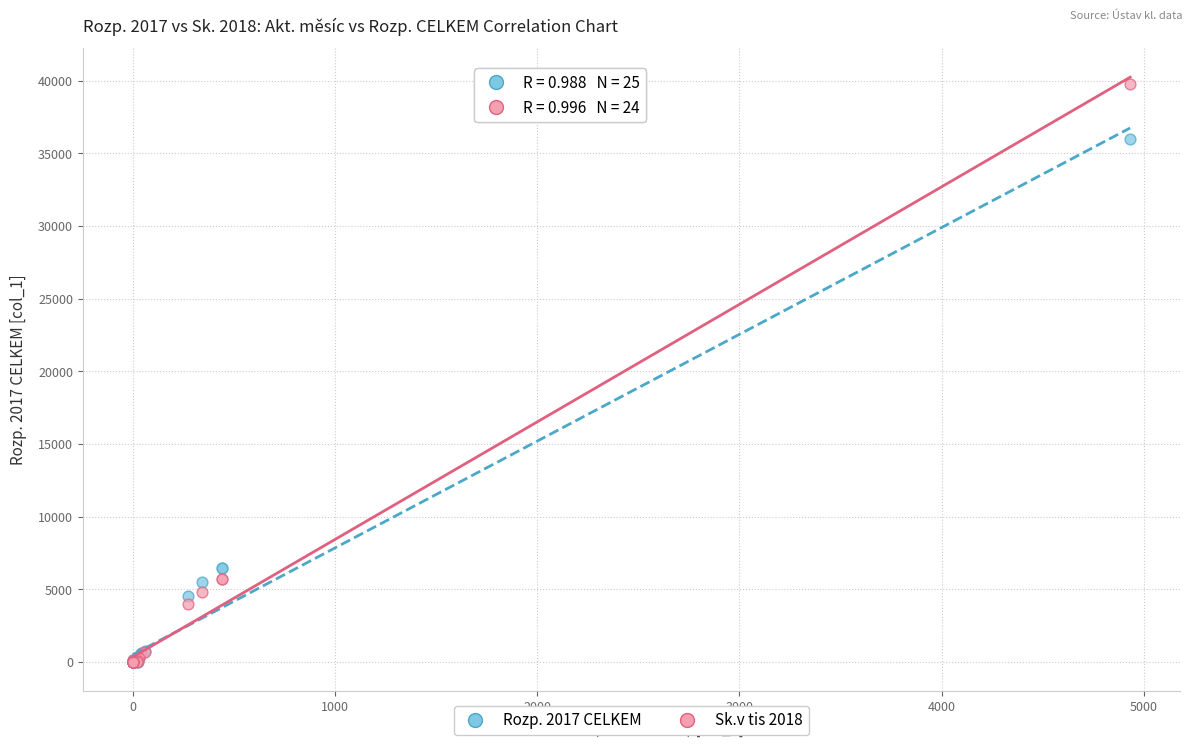

Which series reaches the maximum Y coordinate?

Sk.v tis 2018